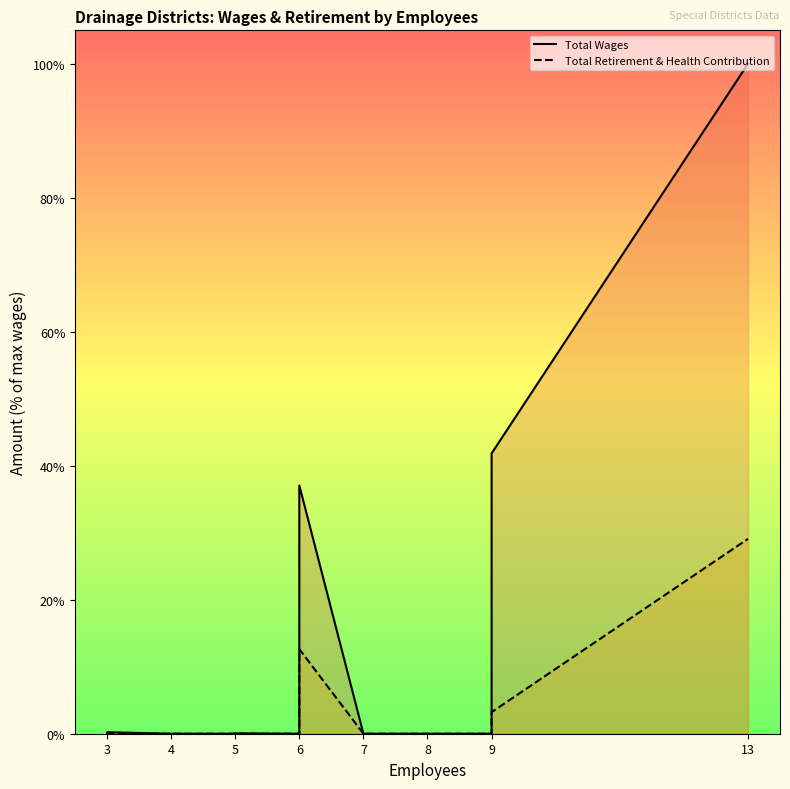

At 8, list the series in order from smallest to largest.

Total Retirement & Health Contribution, Total Wages